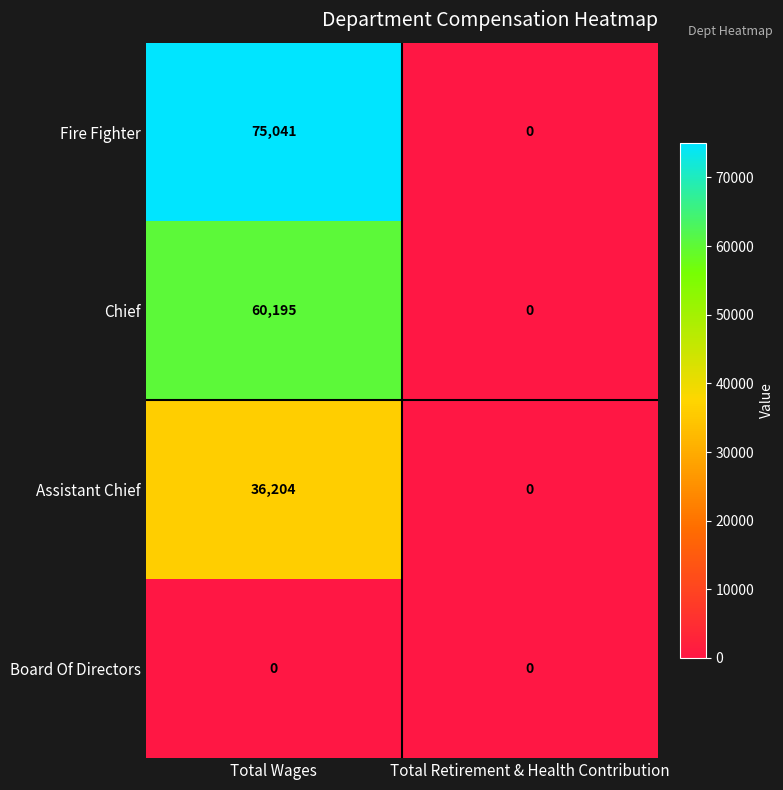

List the series in order of their peak value, lowest first.

Board Of Directors, Assistant Chief, Chief, Fire Fighter